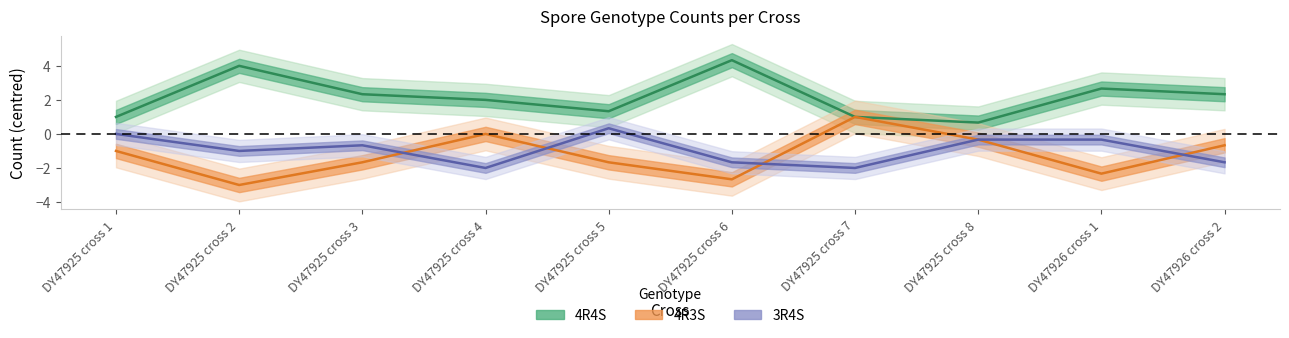

What position from the left is DY47925 cross 6?

6